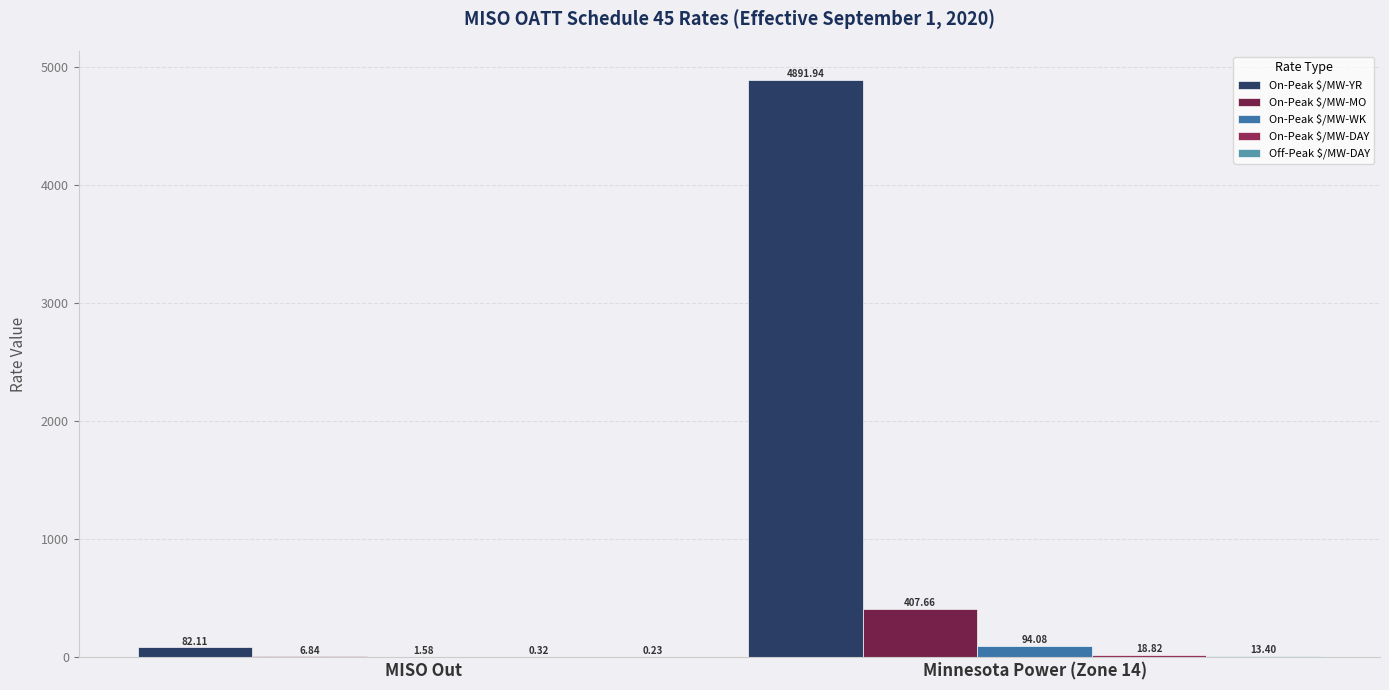

Reading right to left, transcribe all the data shown in this chart.

On-Peak $/MW-YR: Minnesota Power (Zone 14)=4891.9	MISO Out=82.1
On-Peak $/MW-MO: Minnesota Power (Zone 14)=407.7	MISO Out=6.8
On-Peak $/MW-WK: Minnesota Power (Zone 14)=94.1	MISO Out=1.6
On-Peak $/MW-DAY: Minnesota Power (Zone 14)=18.8	MISO Out=0.3
Off-Peak $/MW-DAY: Minnesota Power (Zone 14)=13.4	MISO Out=0.2